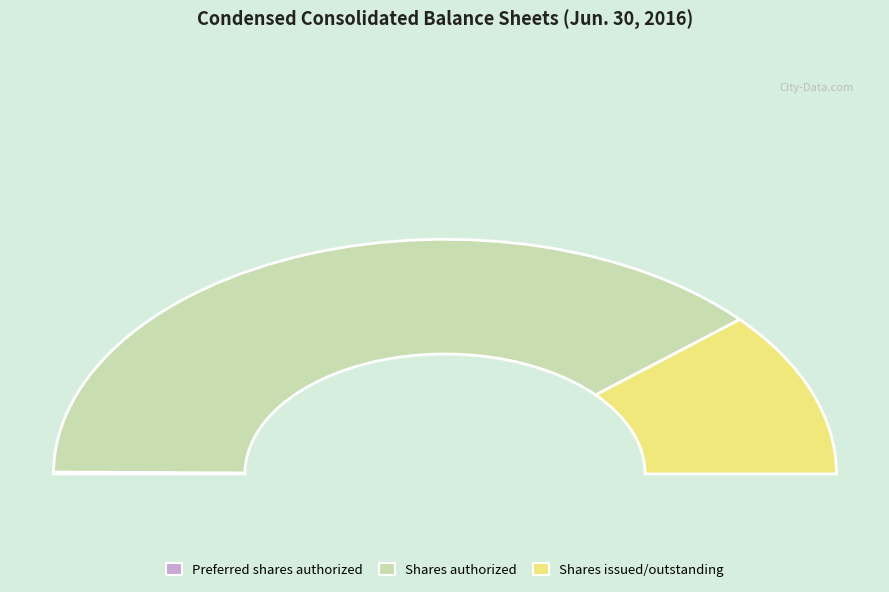

What is the majority slice?

Shares authorized